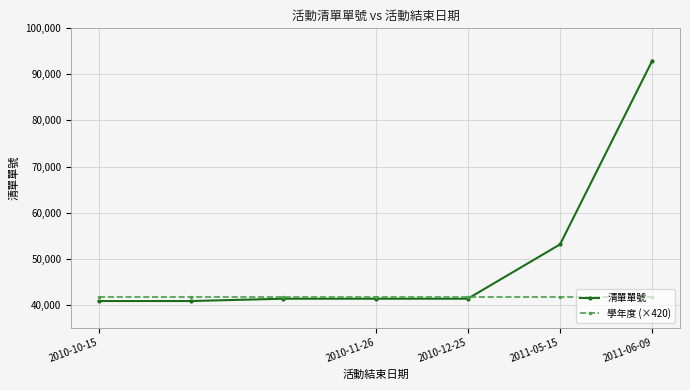

What is the lowest value of the 清單單號 series?

40801